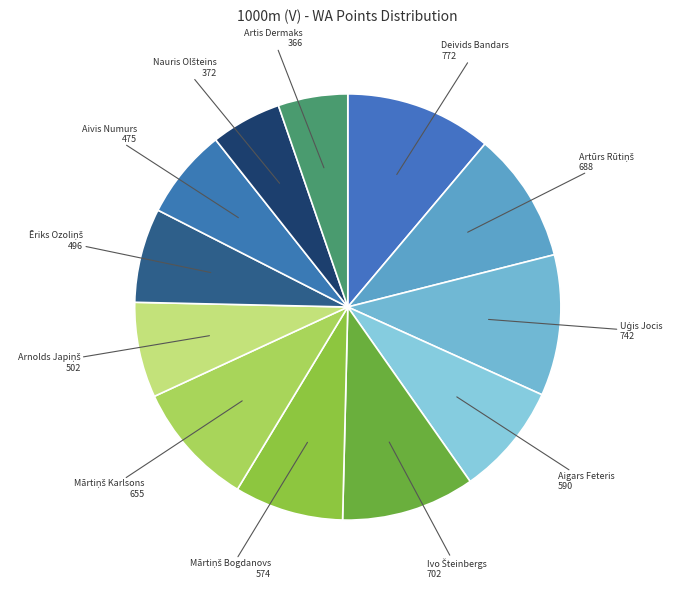

True or false: Aigars Feteris accounts for 2% of the total.

False